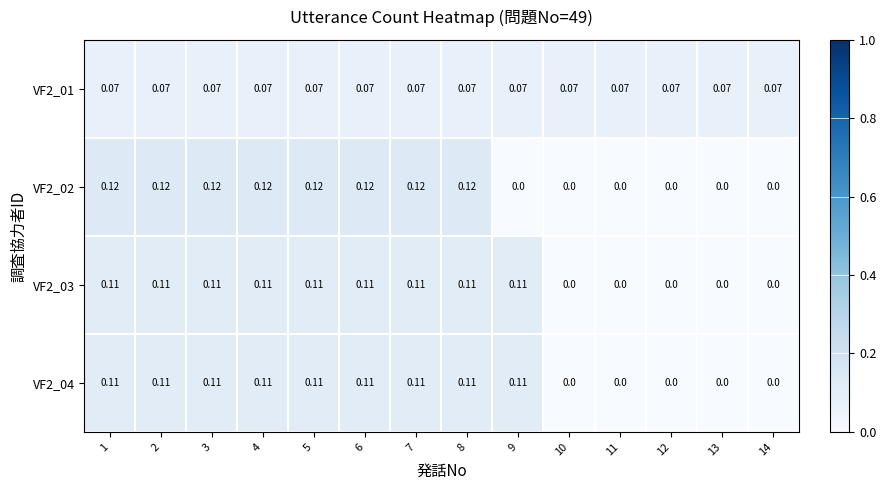

How many categories are shown in the chart?

14